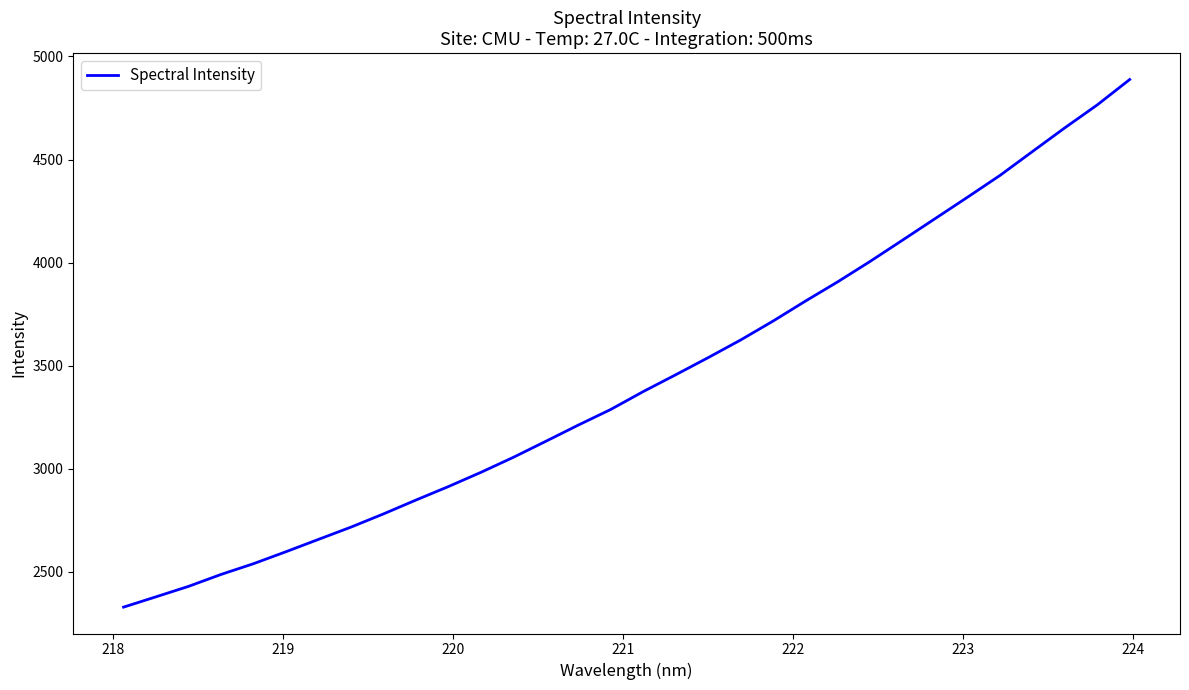

True or false: there are more than 1 points higher than both neighbors.

False